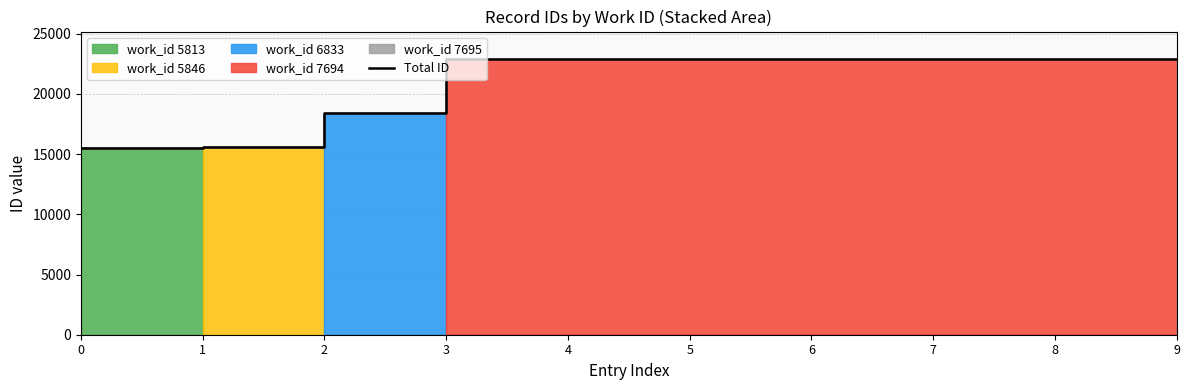

What is the value of the 9th point from the left?

22881